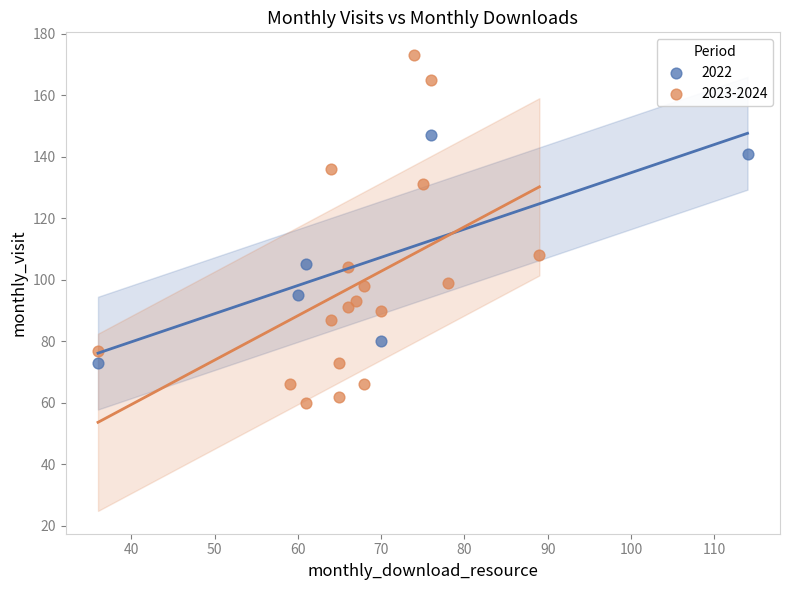

Which series has the widest spread of Y values?

2023-2024